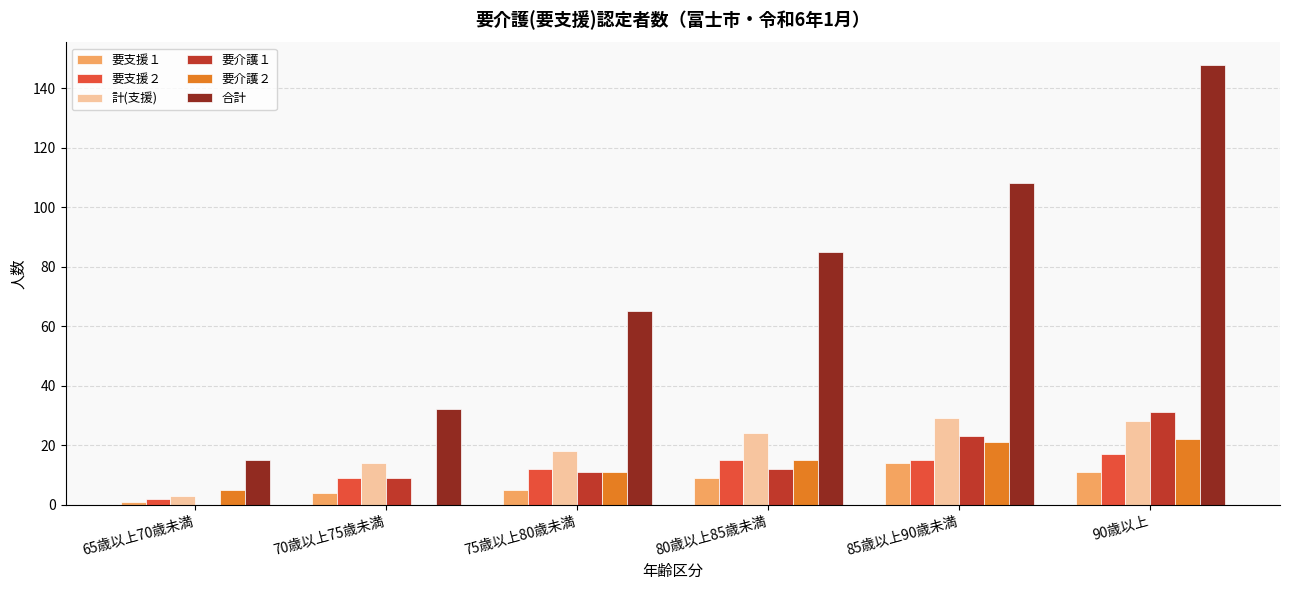

Reading right to left, what are all the values shown in this chart?

要支援１: 90歳以上=11	85歳以上90歳未満=14	80歳以上85歳未満=9	75歳以上80歳未満=5	70歳以上75歳未満=4	65歳以上70歳未満=1
要支援２: 90歳以上=17	85歳以上90歳未満=15	80歳以上85歳未満=15	75歳以上80歳未満=12	70歳以上75歳未満=9	65歳以上70歳未満=2
計(支援): 90歳以上=28	85歳以上90歳未満=29	80歳以上85歳未満=24	75歳以上80歳未満=18	70歳以上75歳未満=14	65歳以上70歳未満=3
要介護１: 90歳以上=31	85歳以上90歳未満=23	80歳以上85歳未満=12	75歳以上80歳未満=11	70歳以上75歳未満=9	65歳以上70歳未満=0
要介護２: 90歳以上=22	85歳以上90歳未満=21	80歳以上85歳未満=15	75歳以上80歳未満=11	70歳以上75歳未満=0	65歳以上70歳未満=5
合計: 90歳以上=148	85歳以上90歳未満=108	80歳以上85歳未満=85	75歳以上80歳未満=65	70歳以上75歳未満=32	65歳以上70歳未満=15